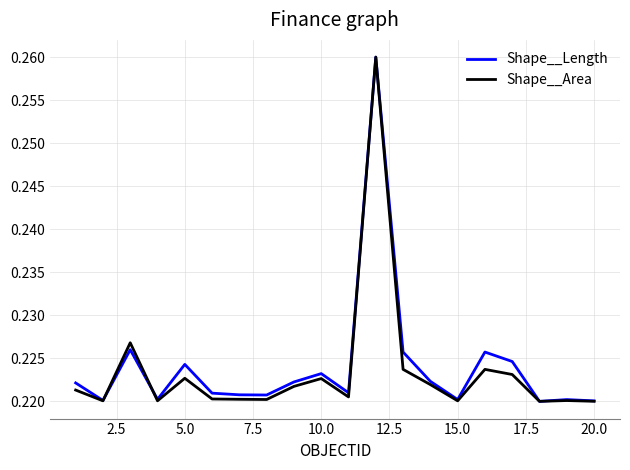

What are all the series names shown in the legend?

Shape__Length, Shape__Area